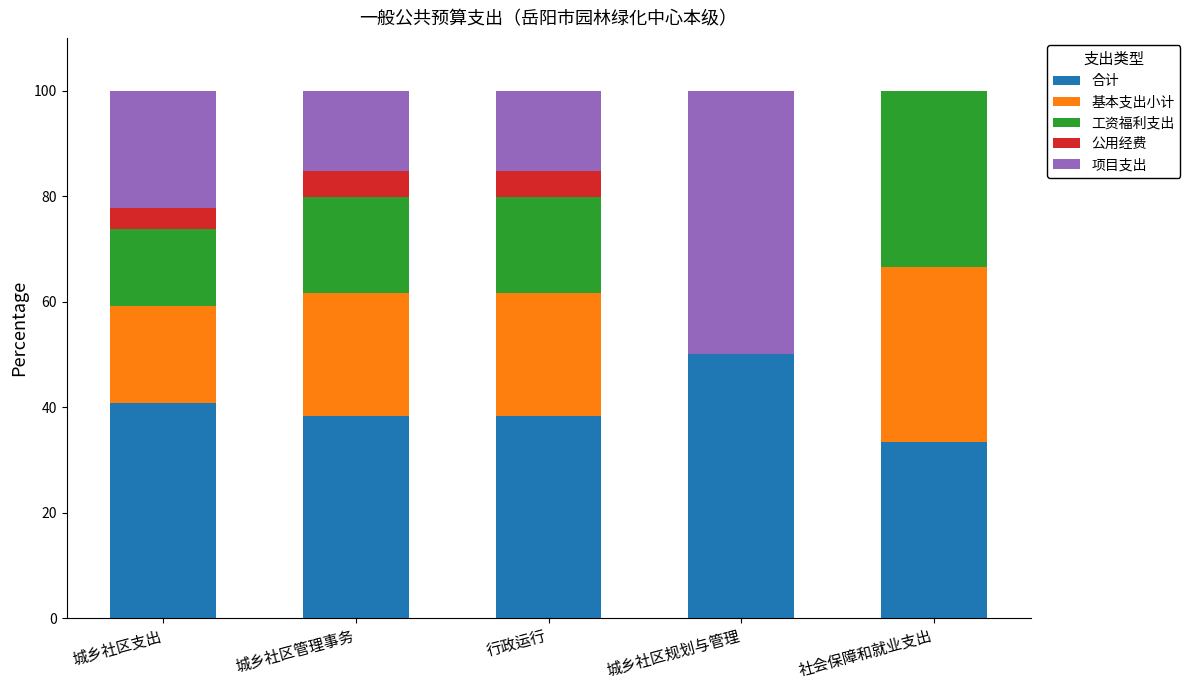

The 合计 series shows 10.7 at 城乡社区支出. True or false?

False